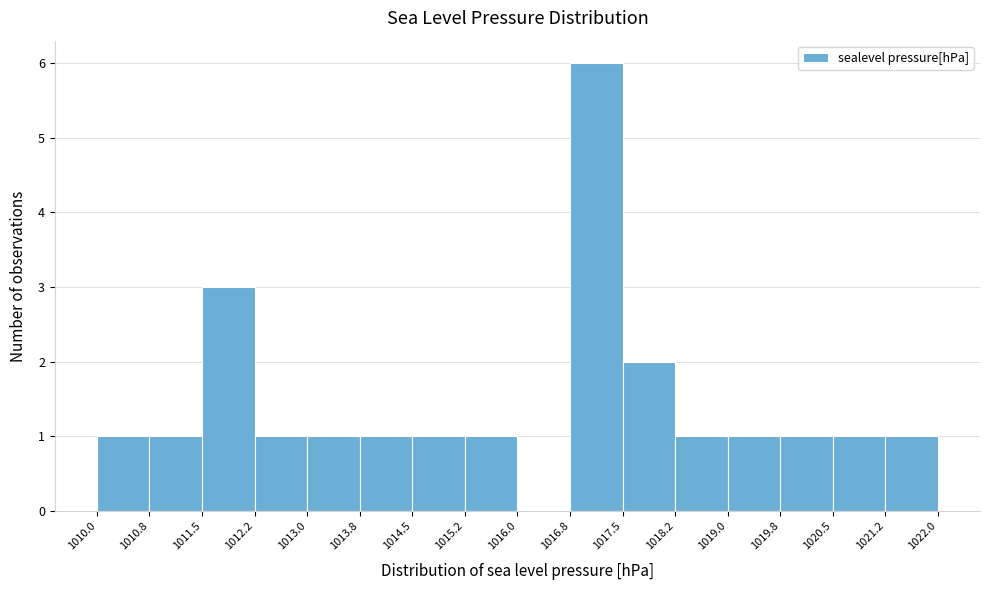

What is the height of the bar covering 1012.2 to 1013.0 on the x-axis? The values are not printed on the chart, so give them approximately, as read against the axis.

1